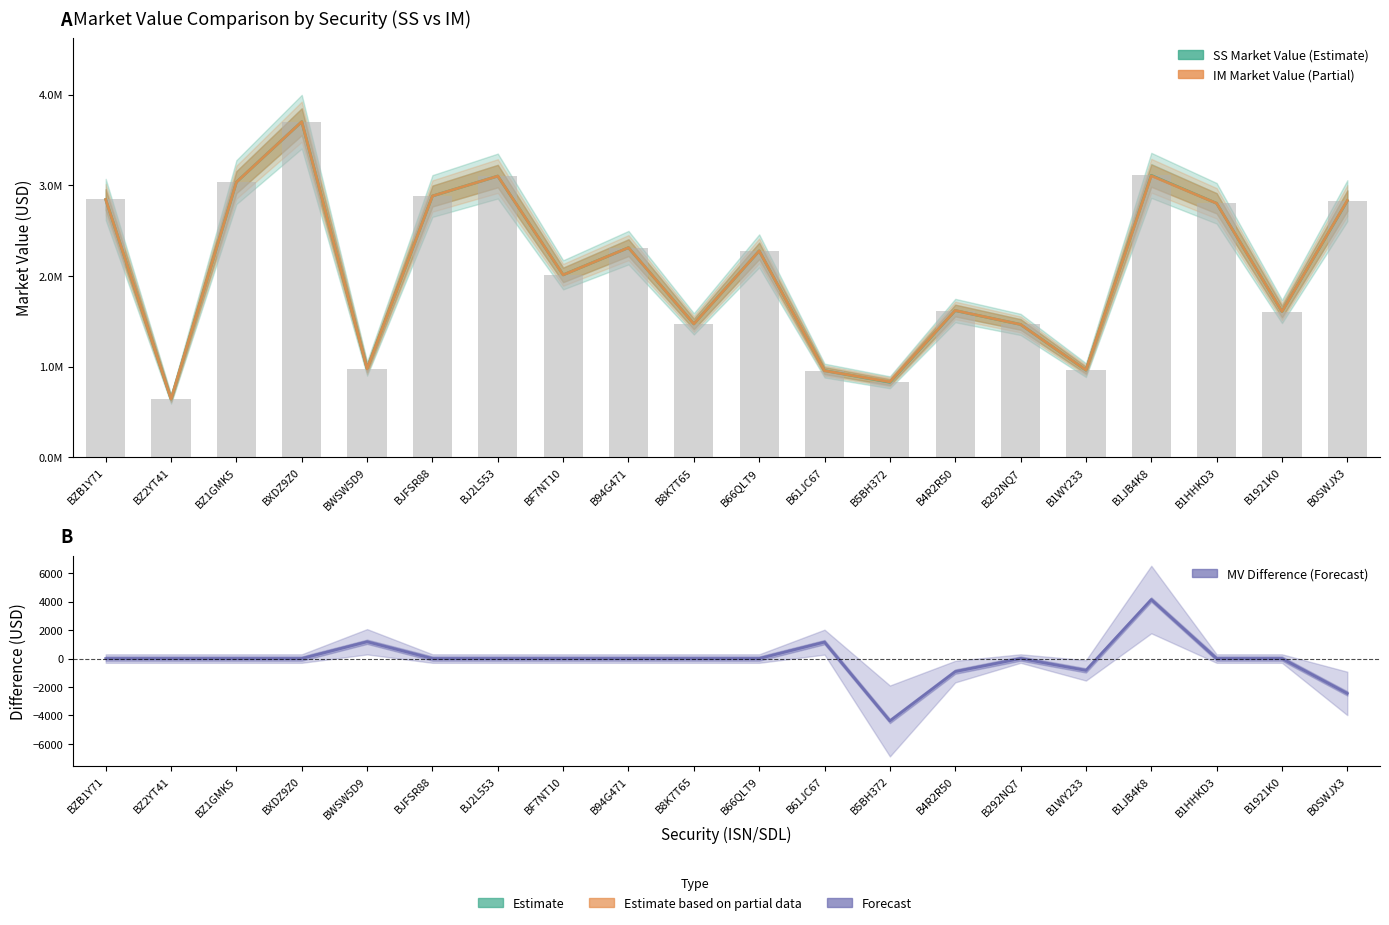

What is the difference between the IM Market Value values at B8K7T65 and B61JC67?

516702.2